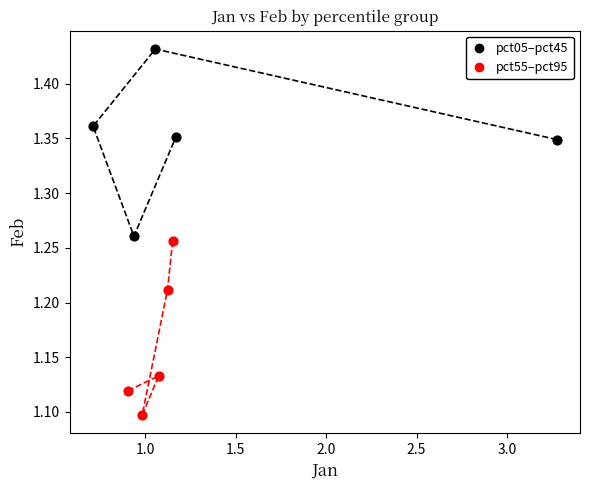

Which series contains the lowest Y value?

pct55–pct95